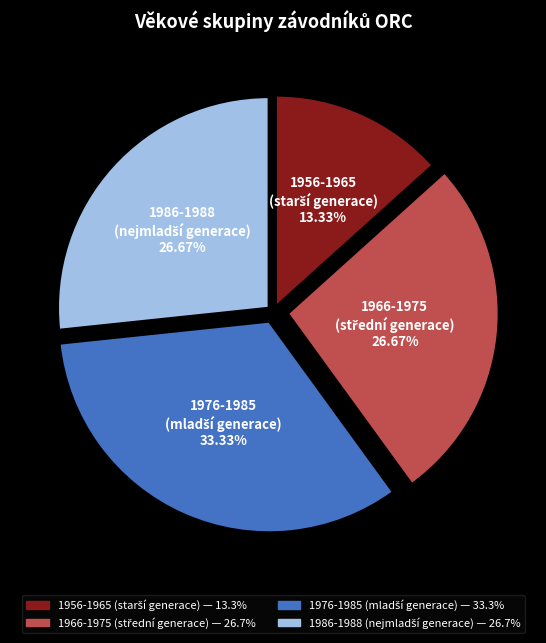

Does any single category account for the majority?

No